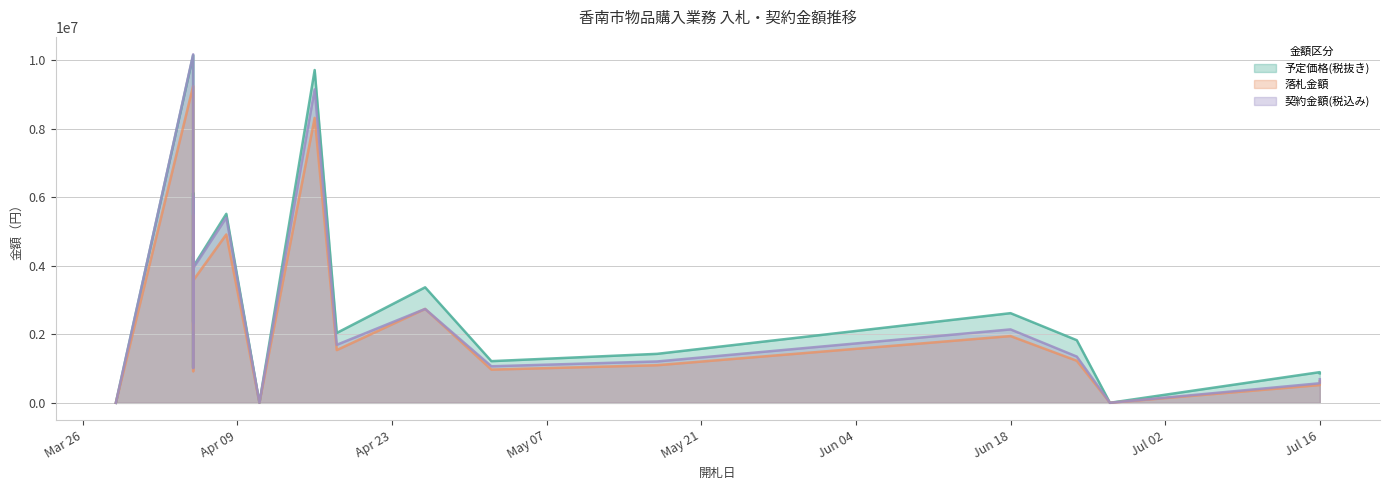

The 予定価格(税抜き) series shows 3971000 at 2024-04-05. True or false?

True